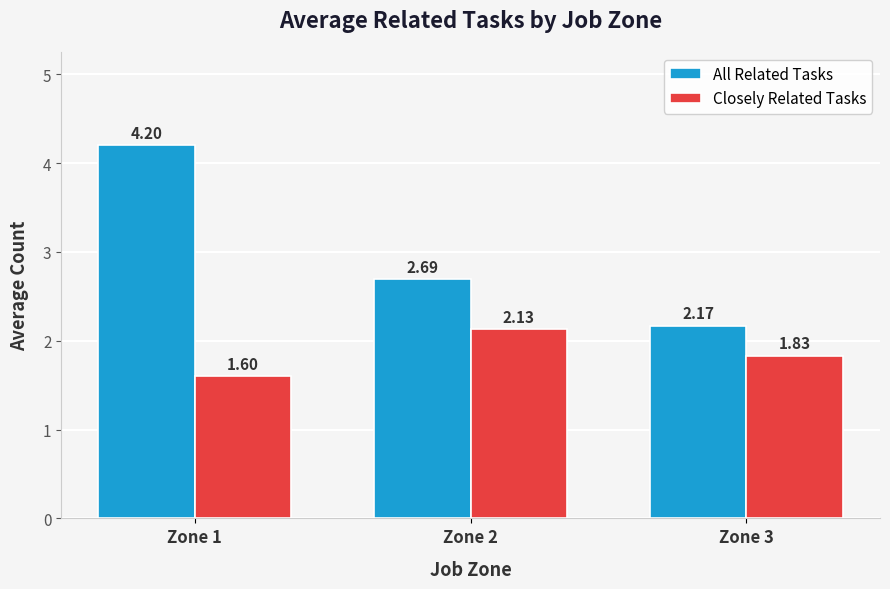

Rank the series at Zone 2 from highest to lowest value.

All Related Tasks, Closely Related Tasks